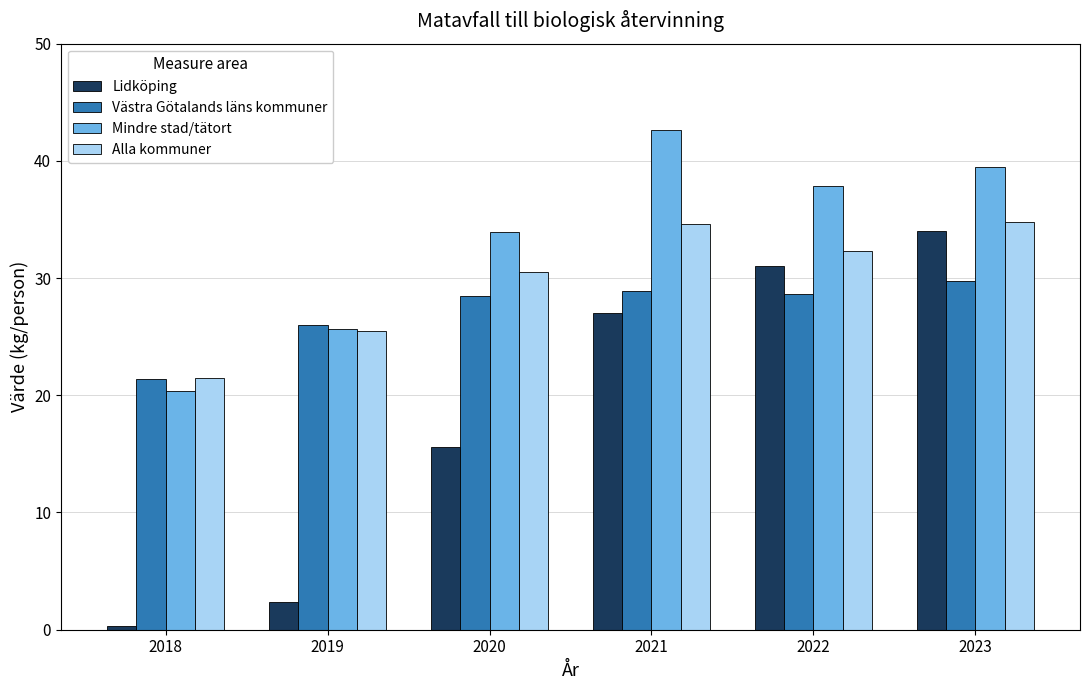

What is the spread (max minus min) of values at 2022?

9.3